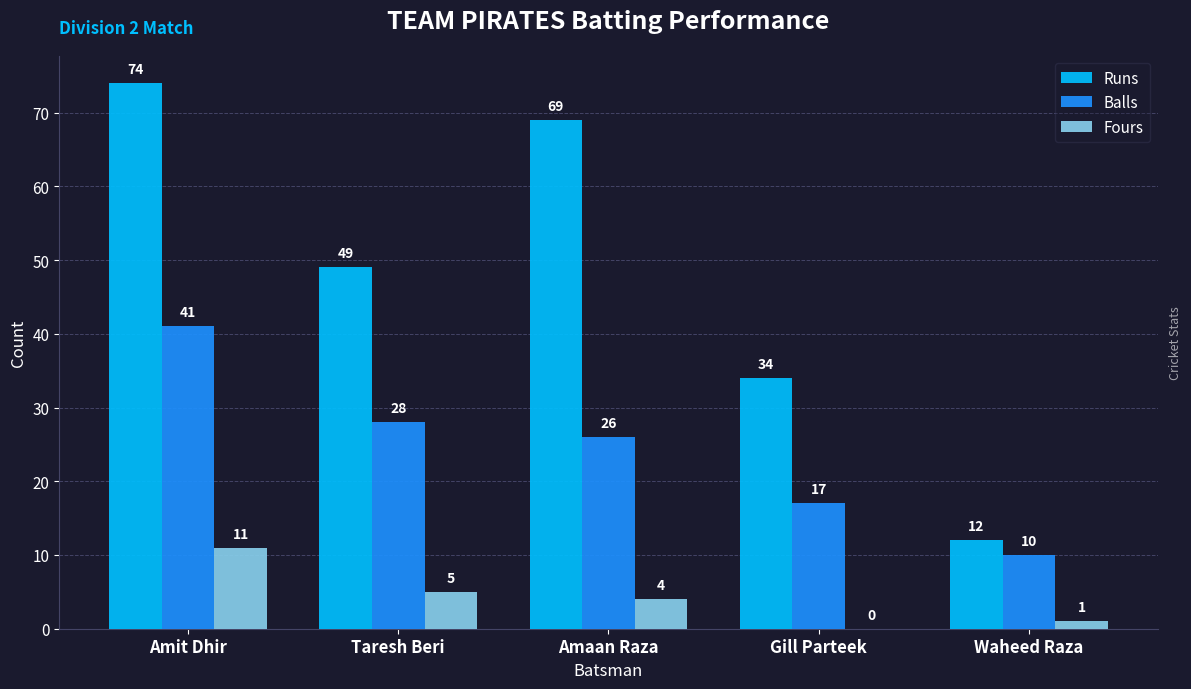

Which category has the highest value in the Balls series?

Amit Dhir